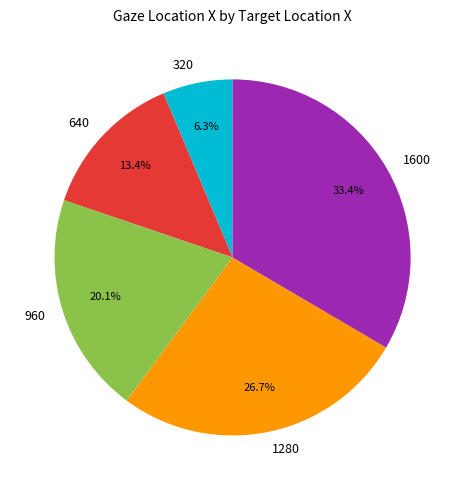

Rank the categories by value from lowest to highest.

320, 640, 960, 1280, 1600